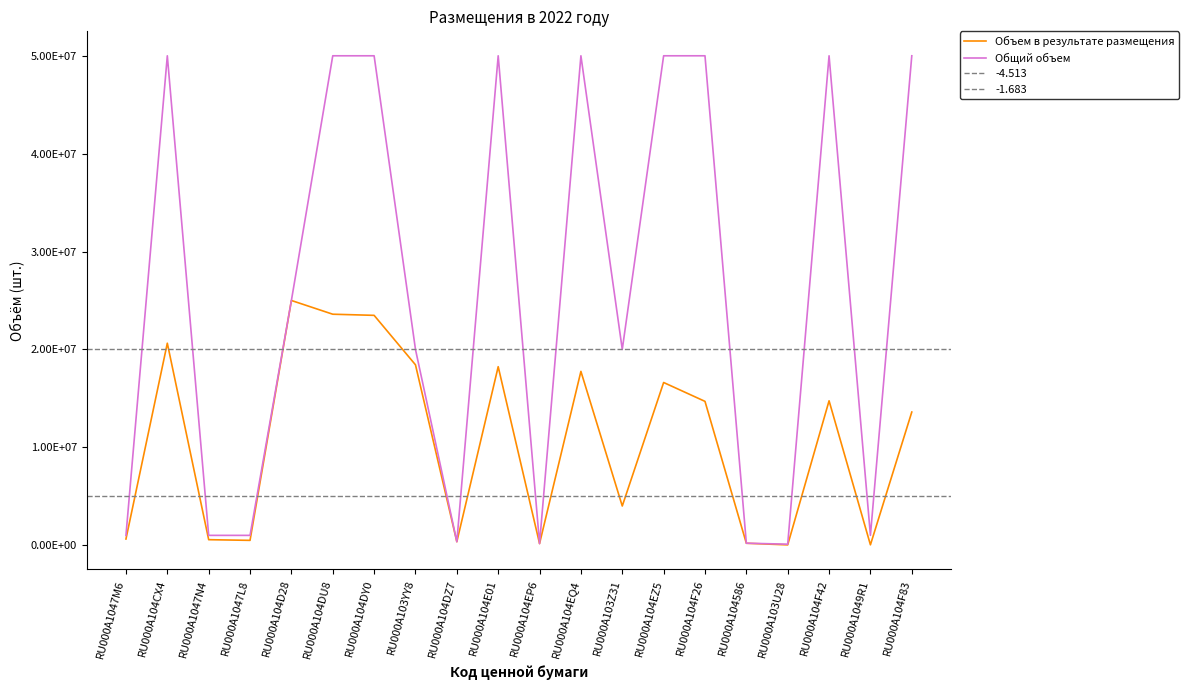

Between RU000A104F42 and RU000A104F83, which is larger?

RU000A104F42